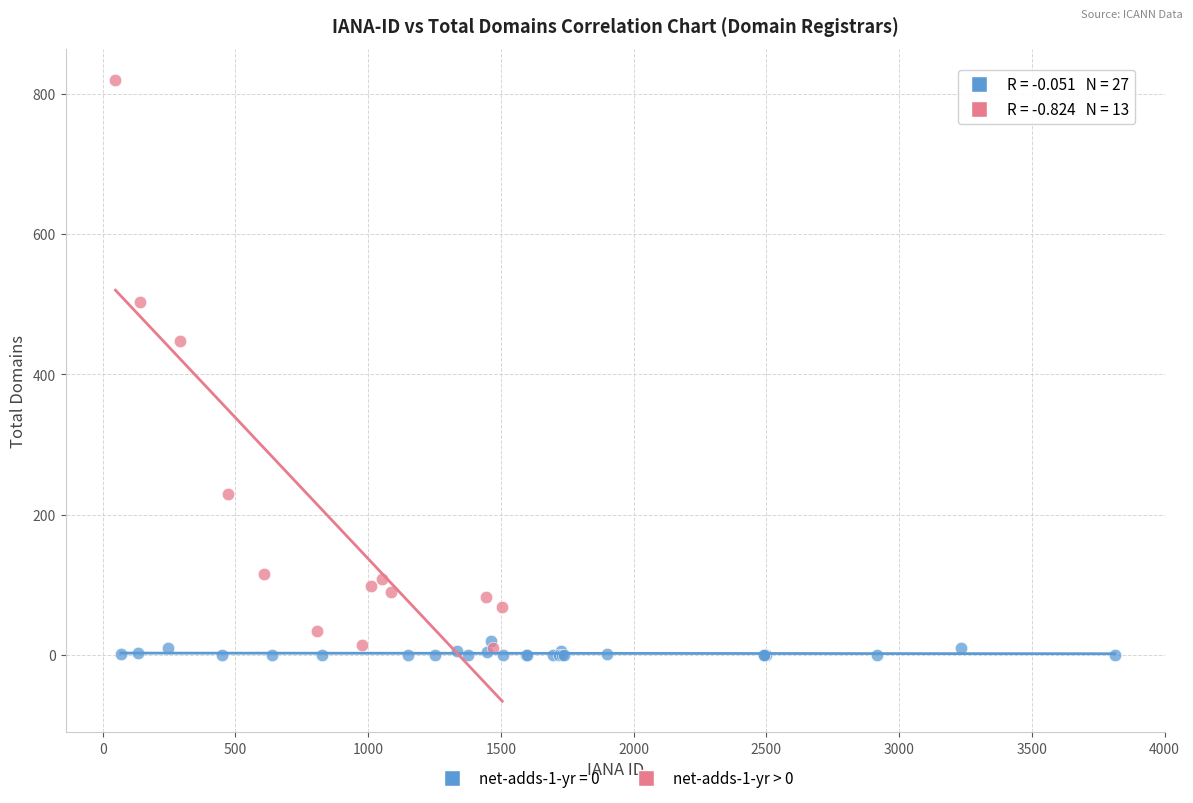

Which series has the largest Y range (max minus min)?

net-adds-1-yr > 0